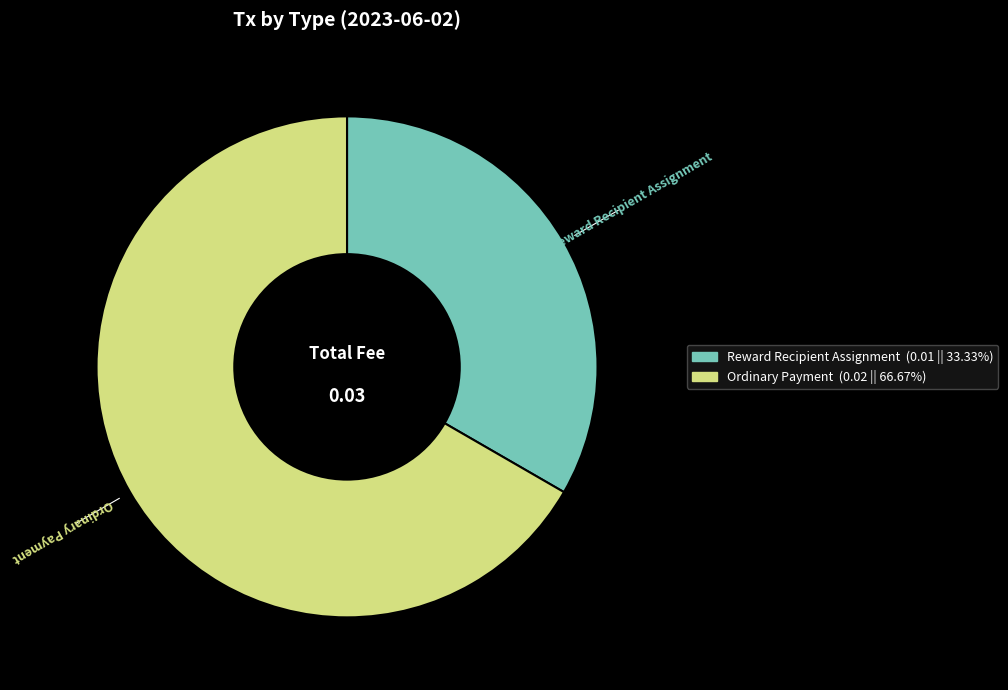

The Ordinary Payment slice represents 67% of the pie. True or false?

True